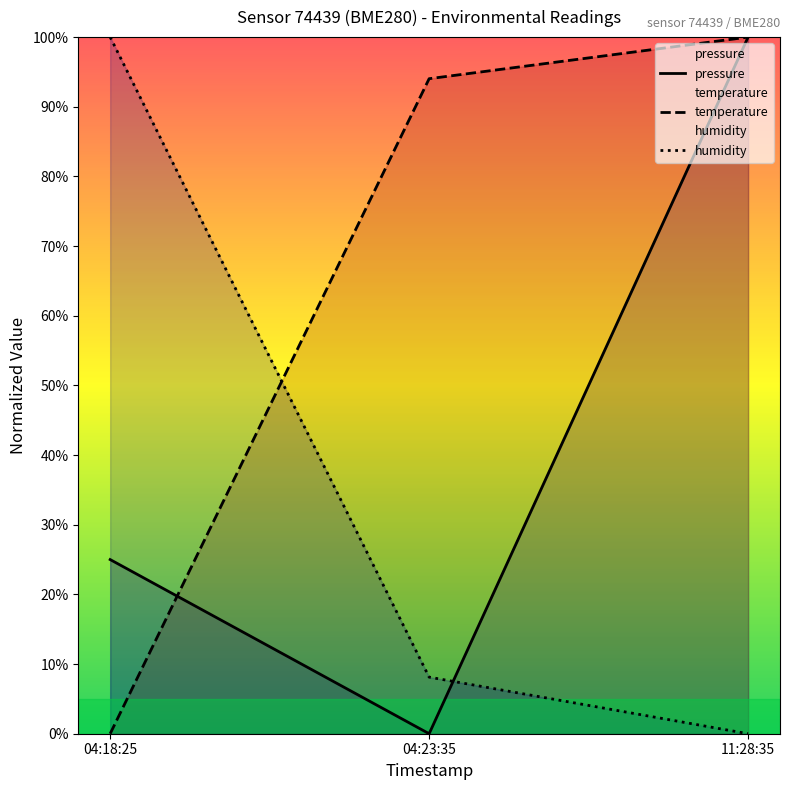

The temperature series shows 131.2 at 04:23:35. True or false?

False